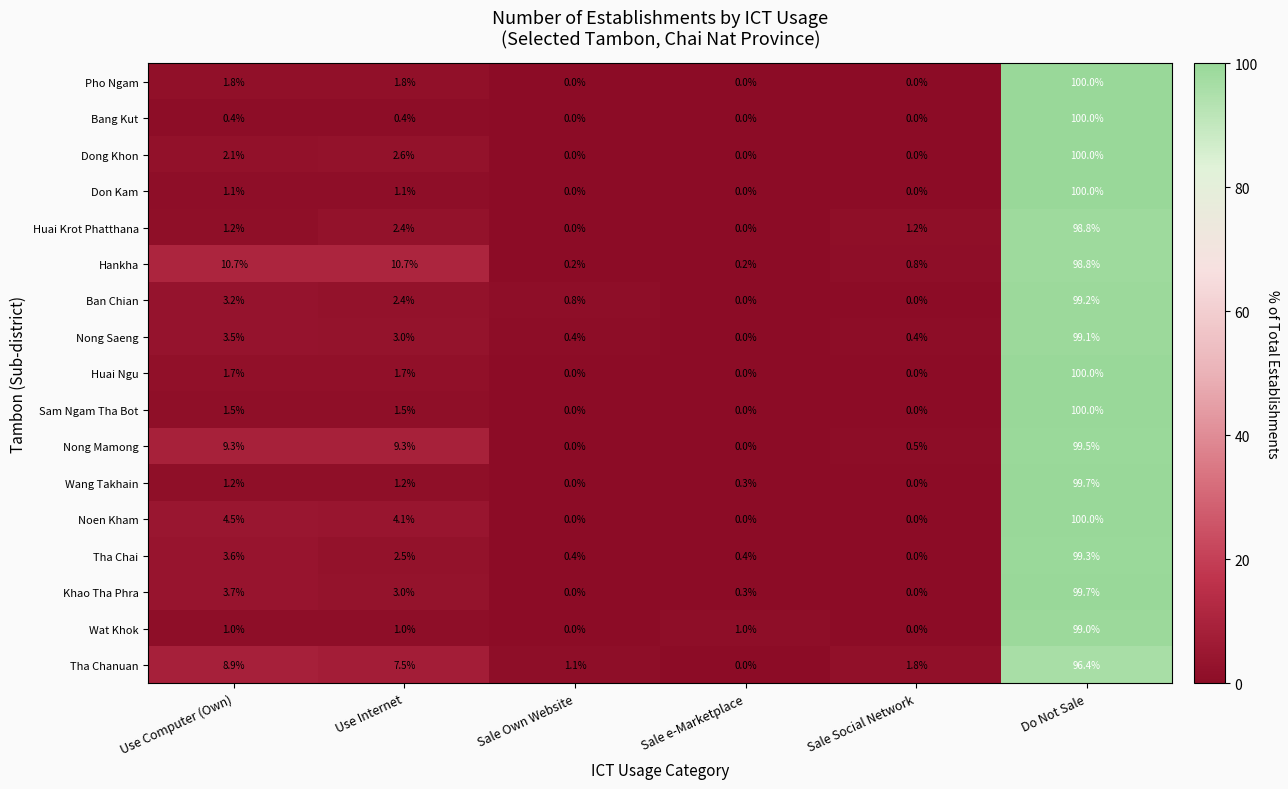

At which label does Bang Kut reach its peak?

Do Not Sale